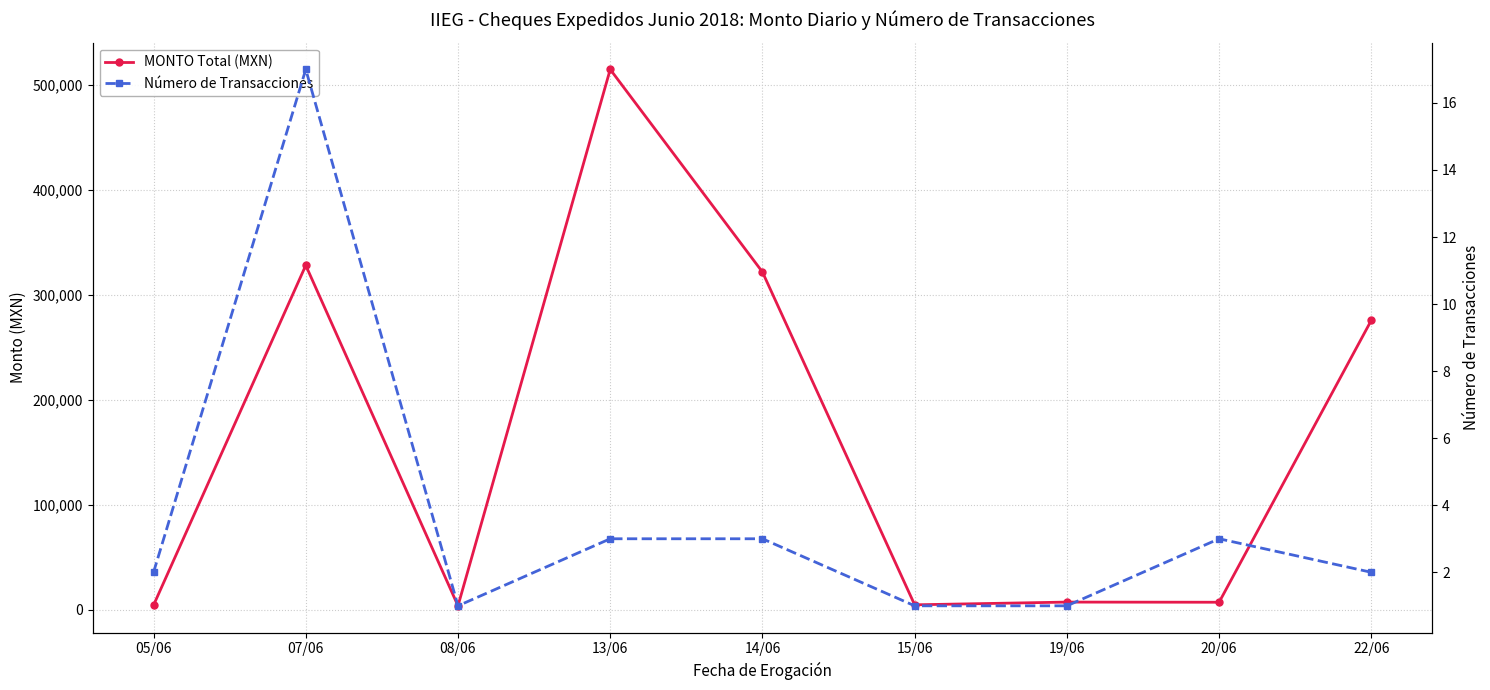

How many interior local peaks does the Número de Transacciones series have?

2